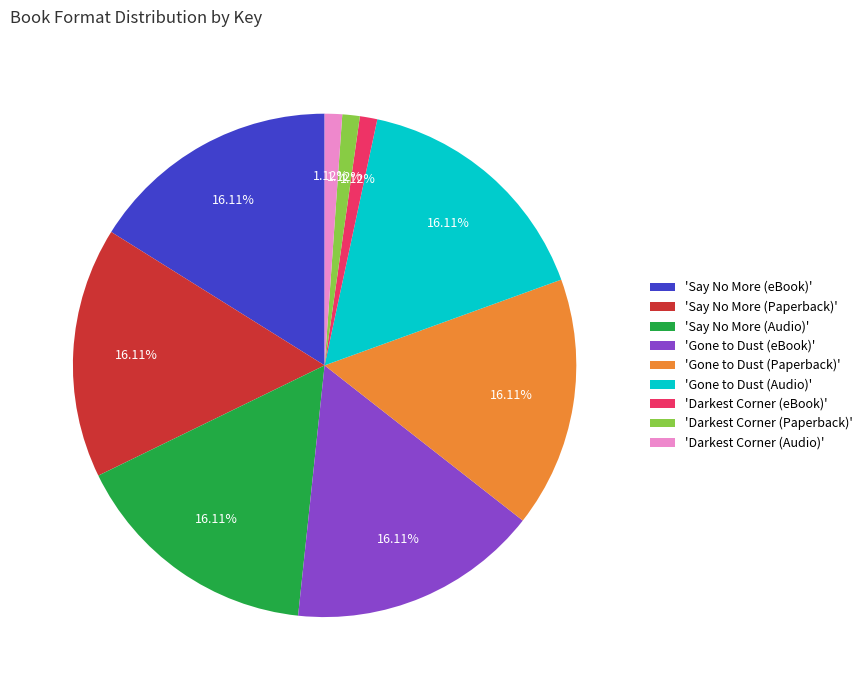

Is the sum of 'Say No More (eBook)' and 'Gone to Dust (Audio)' greater than half?

No